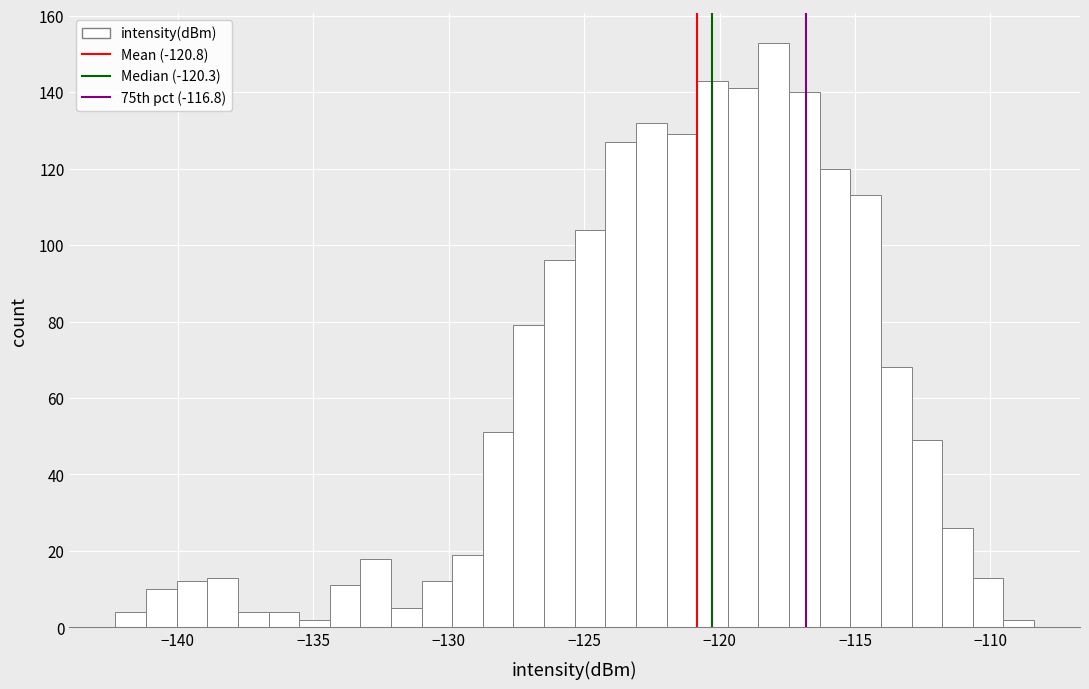

Read against the x-axis, roughly where is the centre of the tallest bar?

-118.0